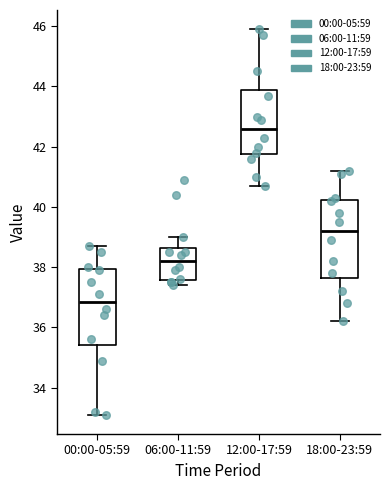

Where is the upper edge of the box for 06:00-11:59 on the y-axis? The values are not printed on the chart, so give them approximately, as read against the axis.

38.6